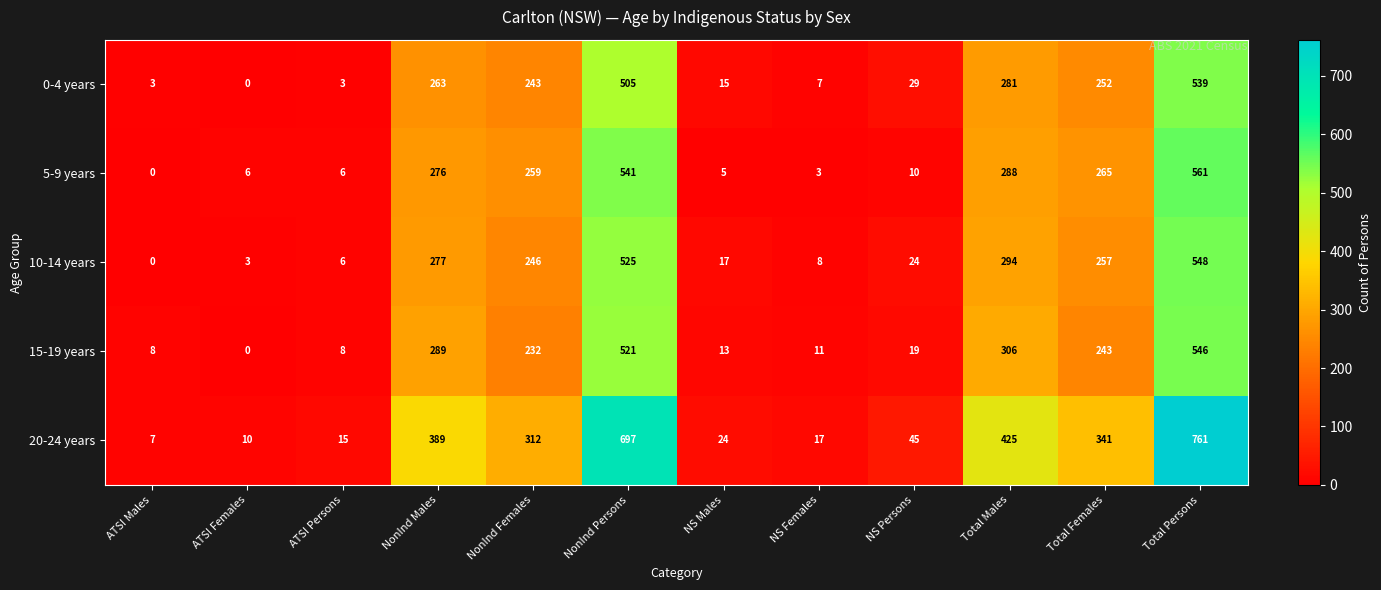

List the series in order of their peak value, highest first.

20-24 years, 5-9 years, 10-14 years, 15-19 years, 0-4 years